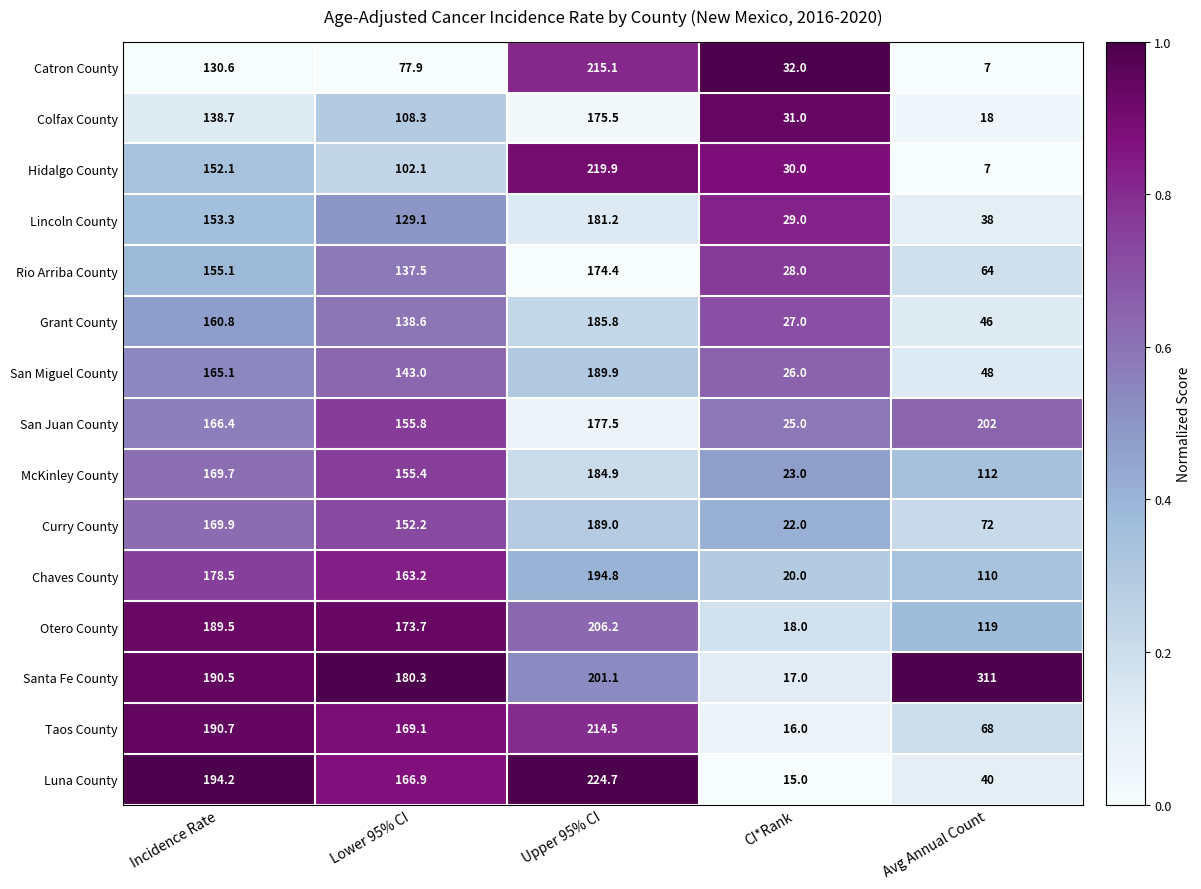

Read the Catron County value at Avg Annual Count.

7.0